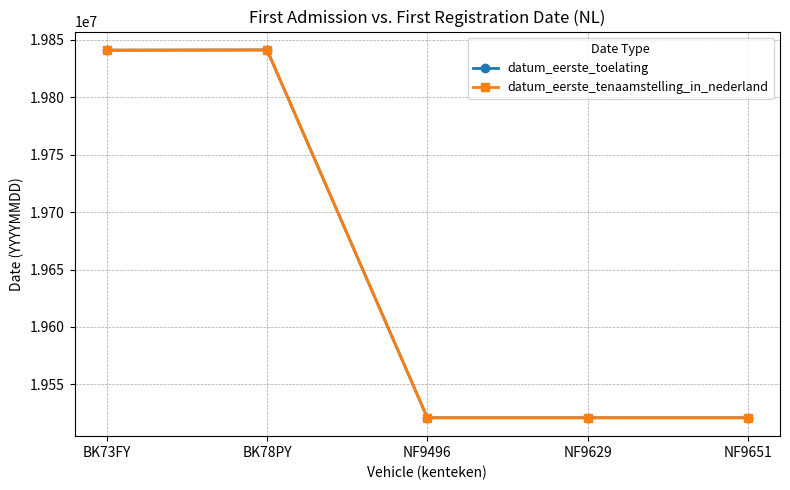

What is the total value across all series at BK73FY?

39681810